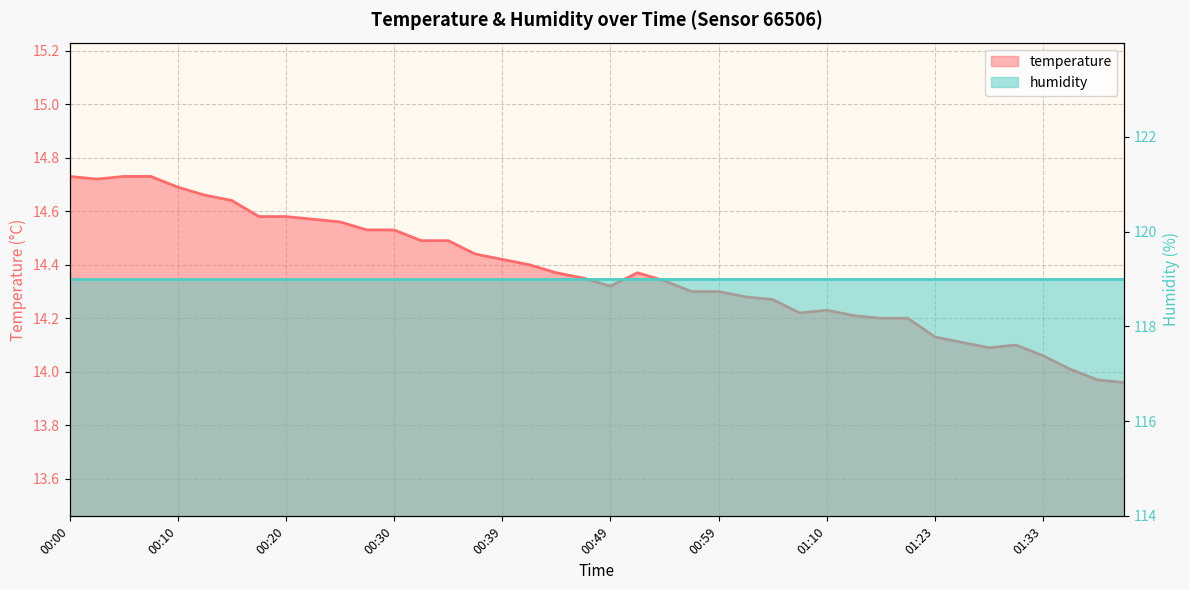

Which has a higher value, 00:00 or 01:41?

00:00